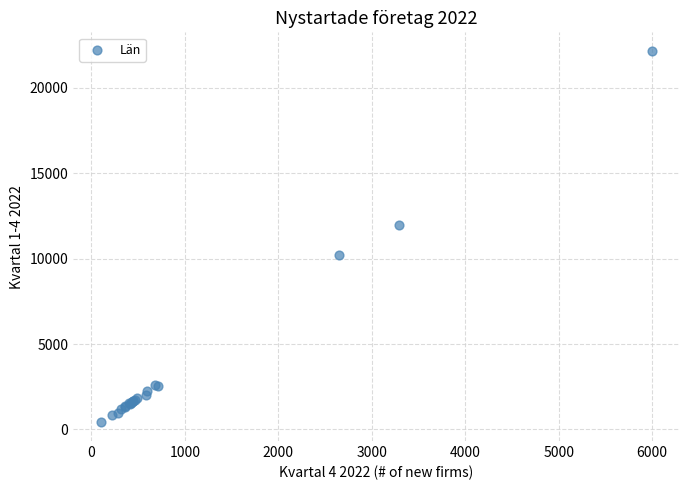

What Y value in the scatter plot is closest to 11288?

12001